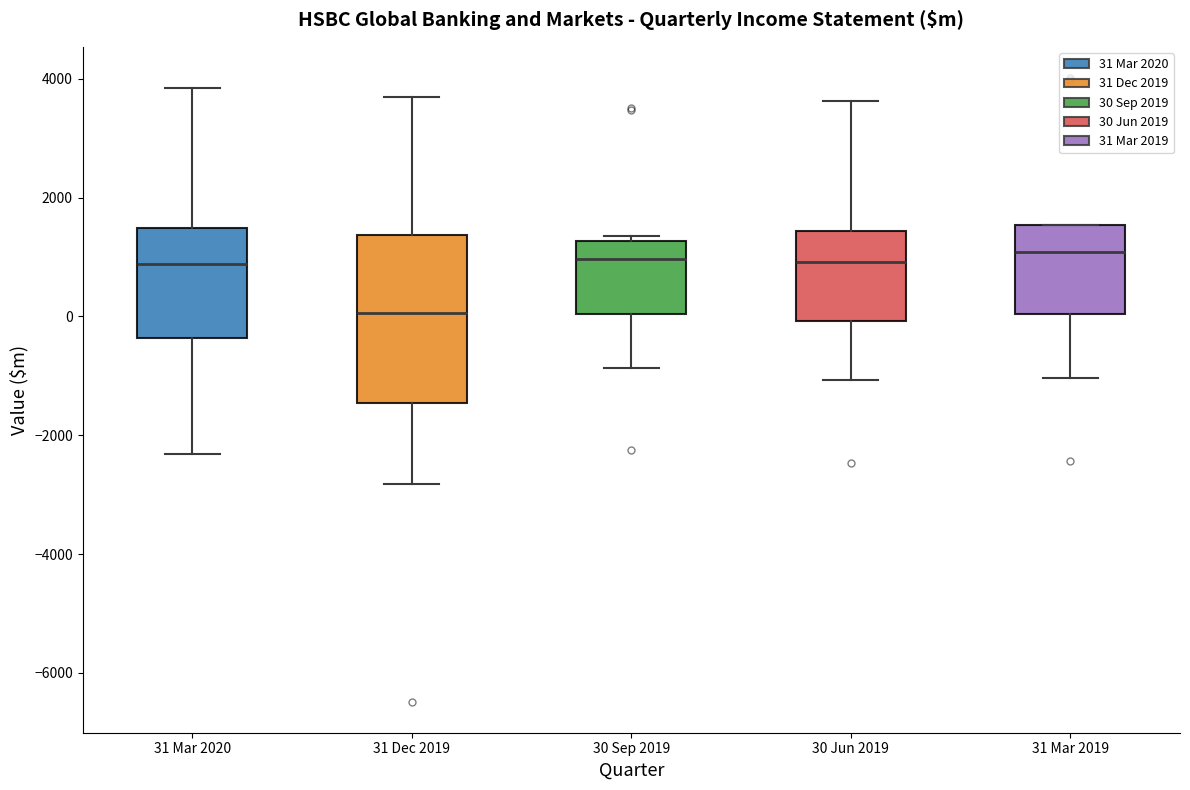

Comparing the boxes themselves (not the whiskers), which one is the tallest?

31 Dec 2019